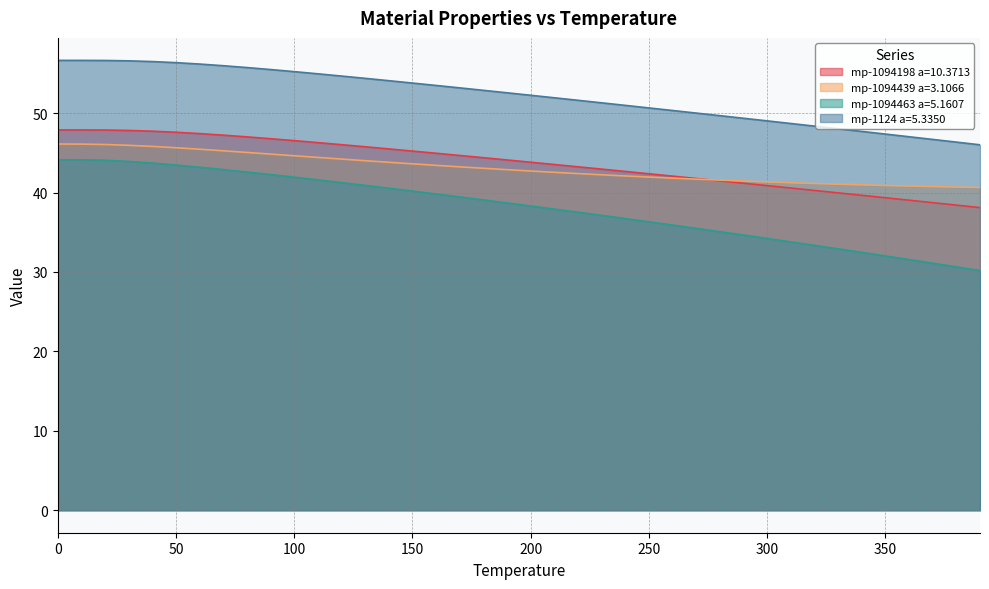

What is the spread (max minus min) of values at 90.0?

13.2